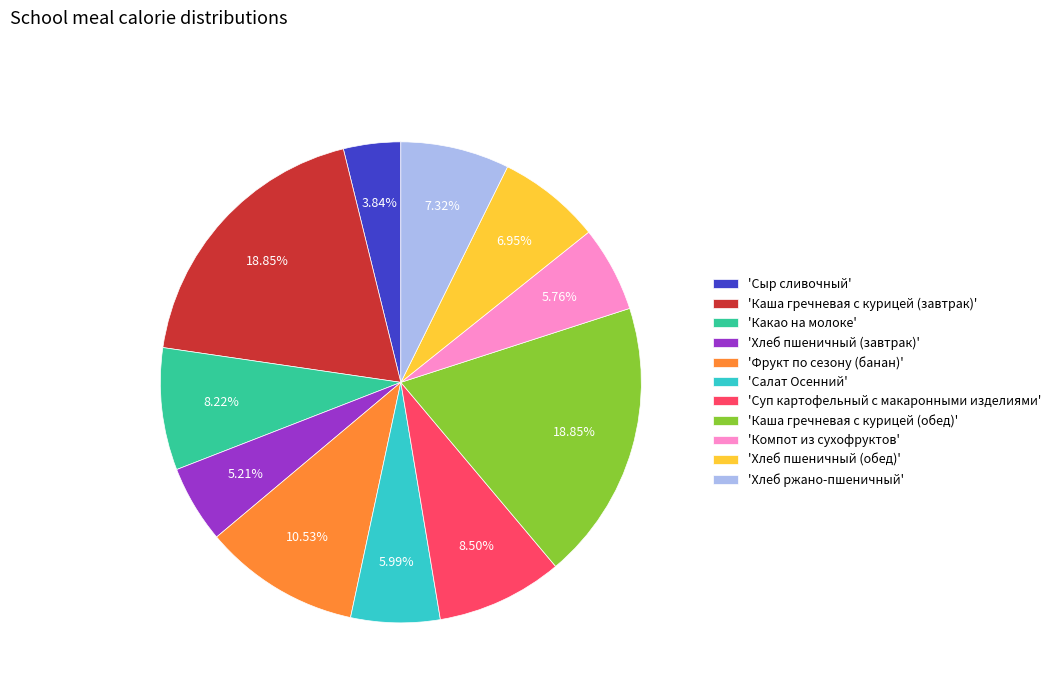

Which category has the smallest portion of the pie?

'Сыр сливочный'